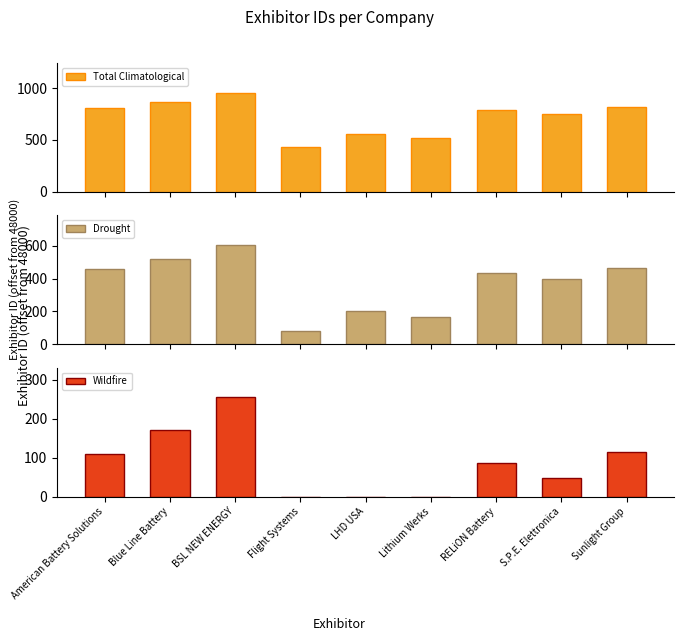

Does the chart contain stacked bars?

No